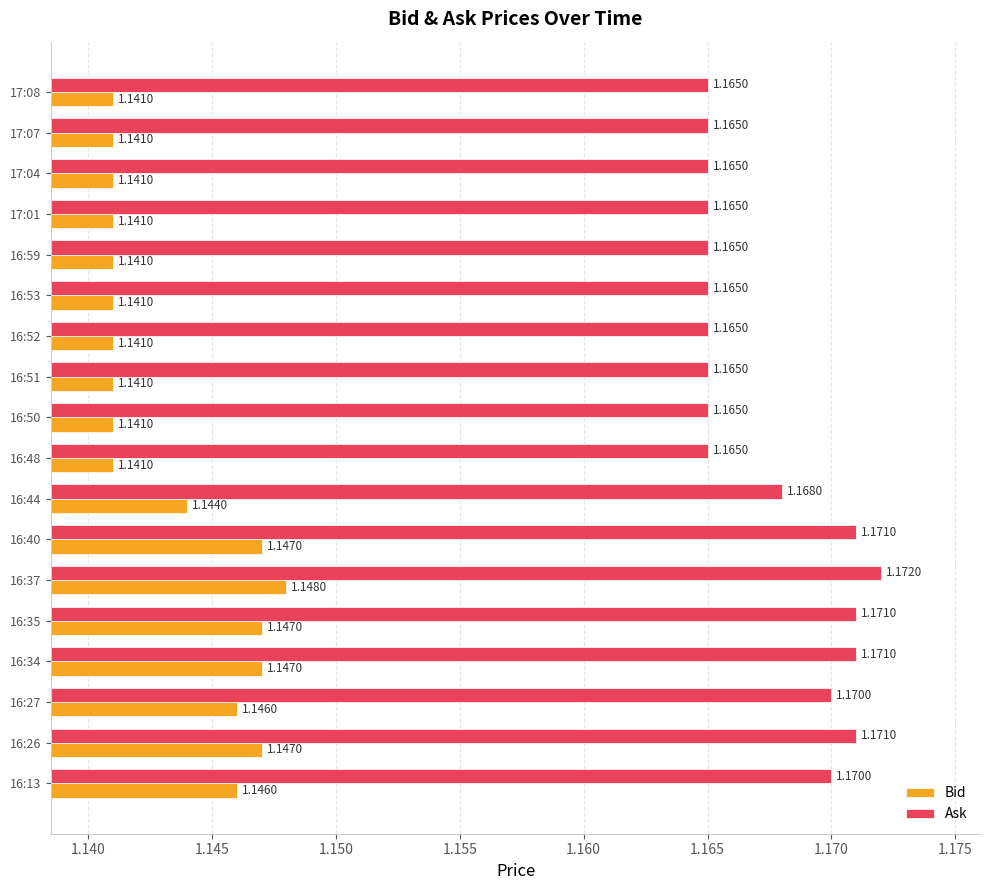

What is the sum of the Ask values at 16:51 and 16:37?

2.3